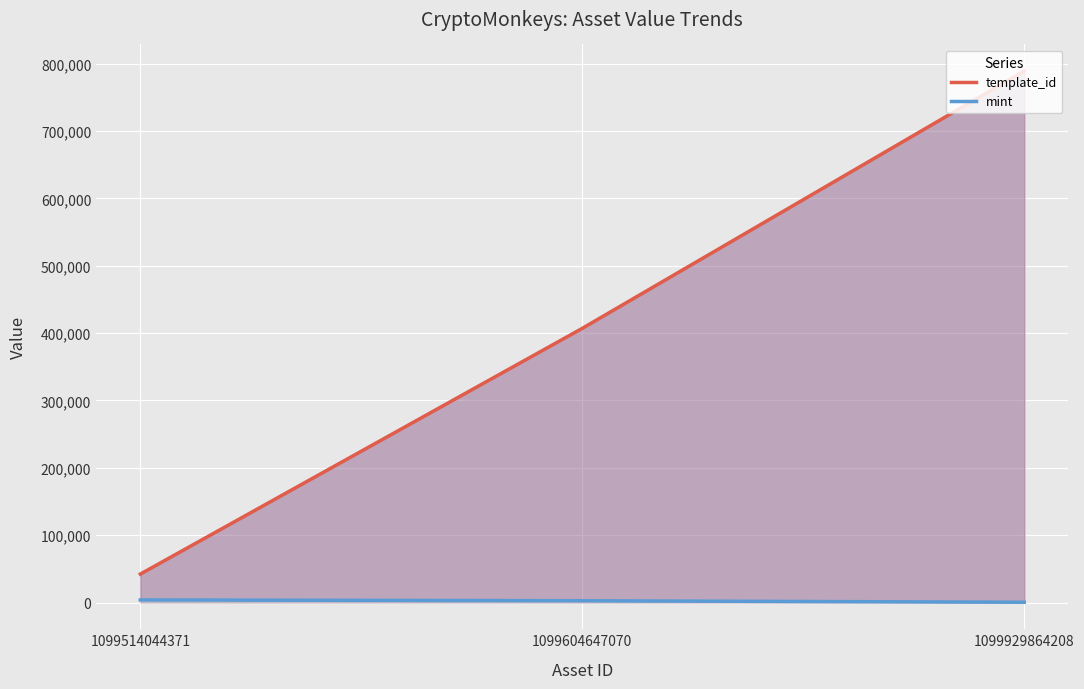

Is the value of mint at 1099514044371 greater than the value of template_id at 1099929864208?

No